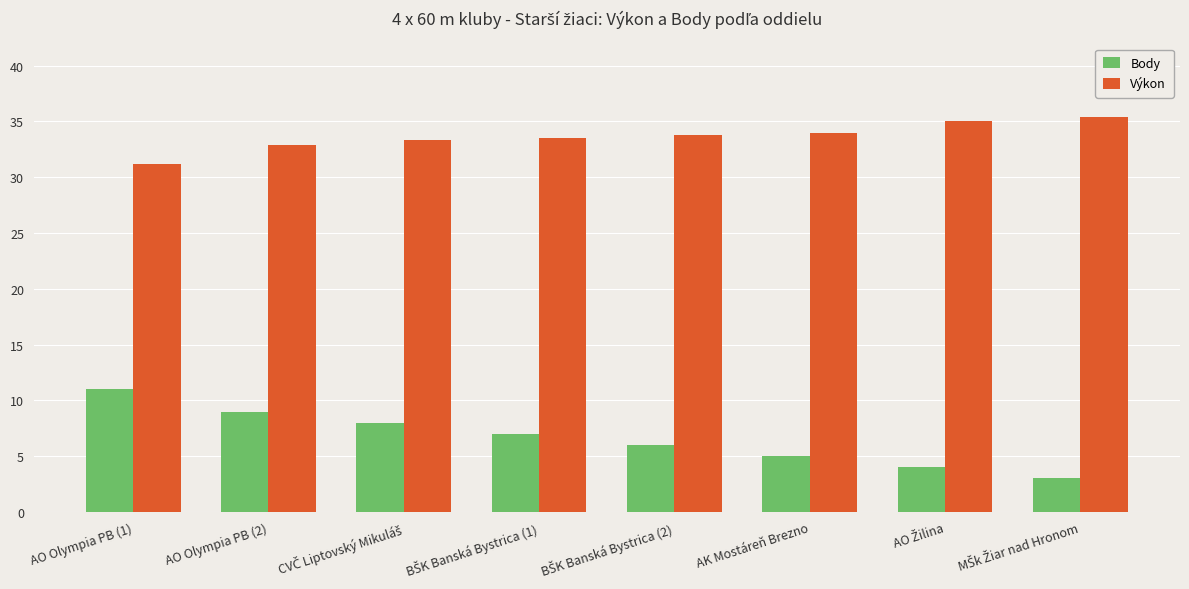

At how many categories does at least one series exceed 19?

8